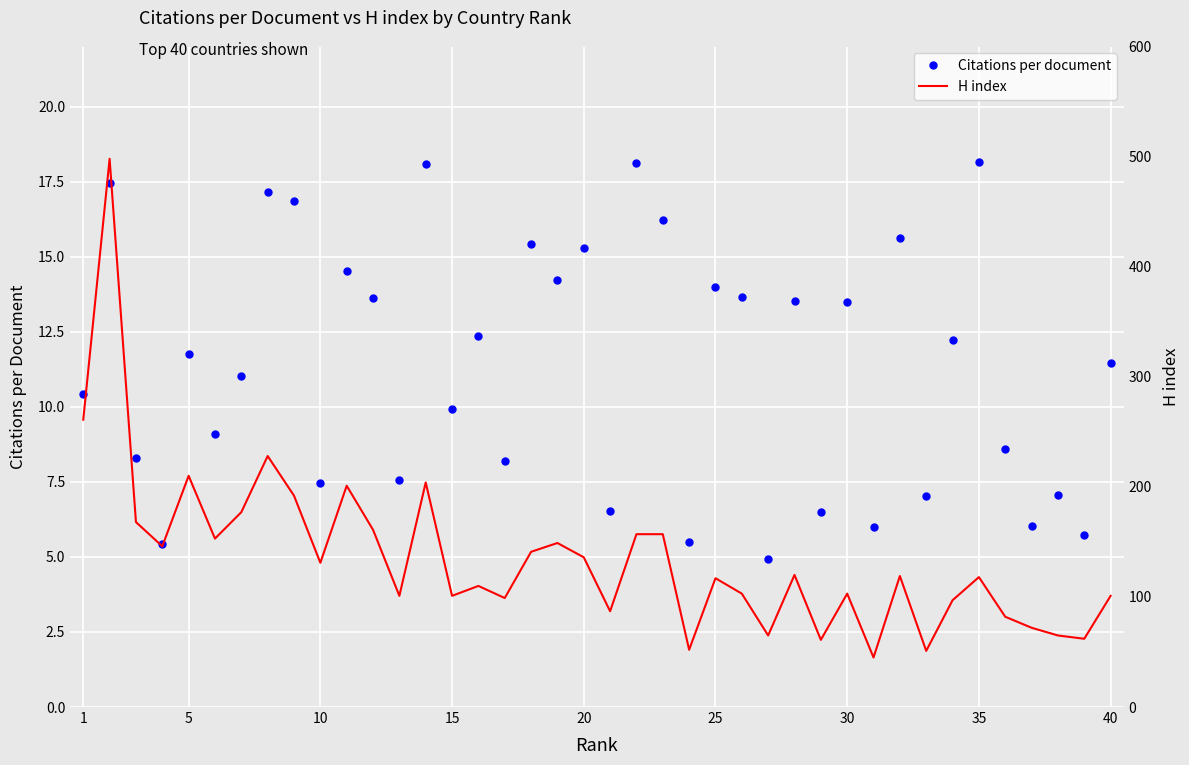

At how many categories does at least one series exceed 446?

1